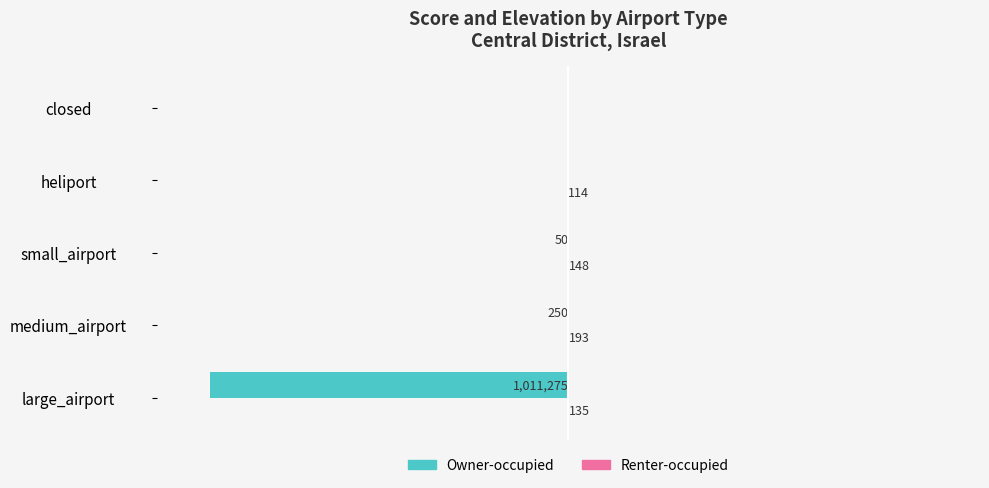

At which category is the sum across all series the highest?

heliport